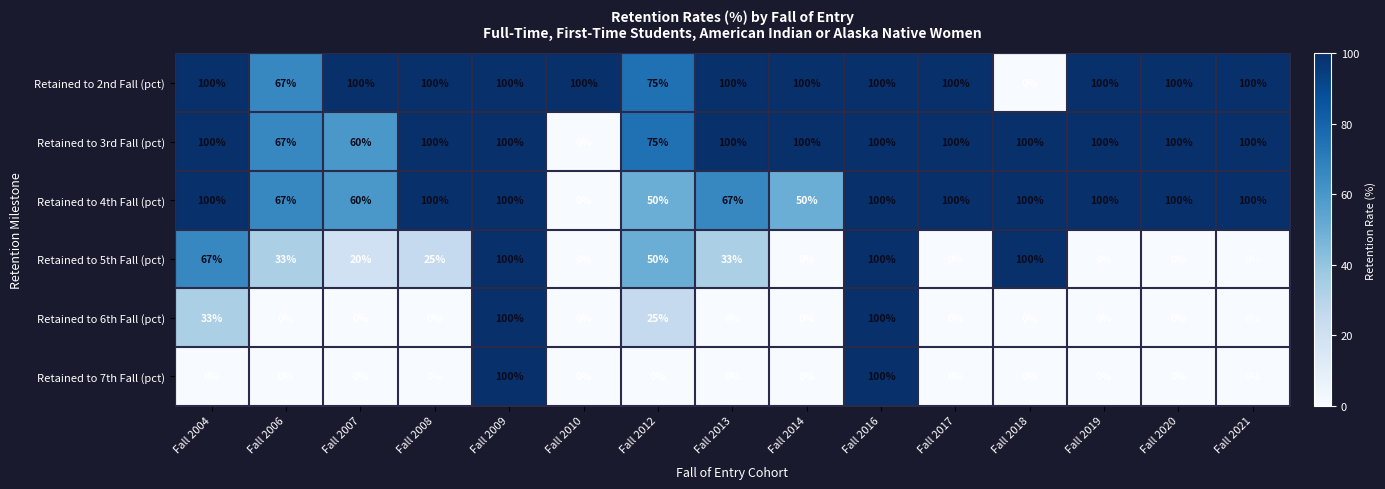

Between Fall 2008 and Fall 2020, which series saw the biggest shift?

Retained to 5th Fall (pct)